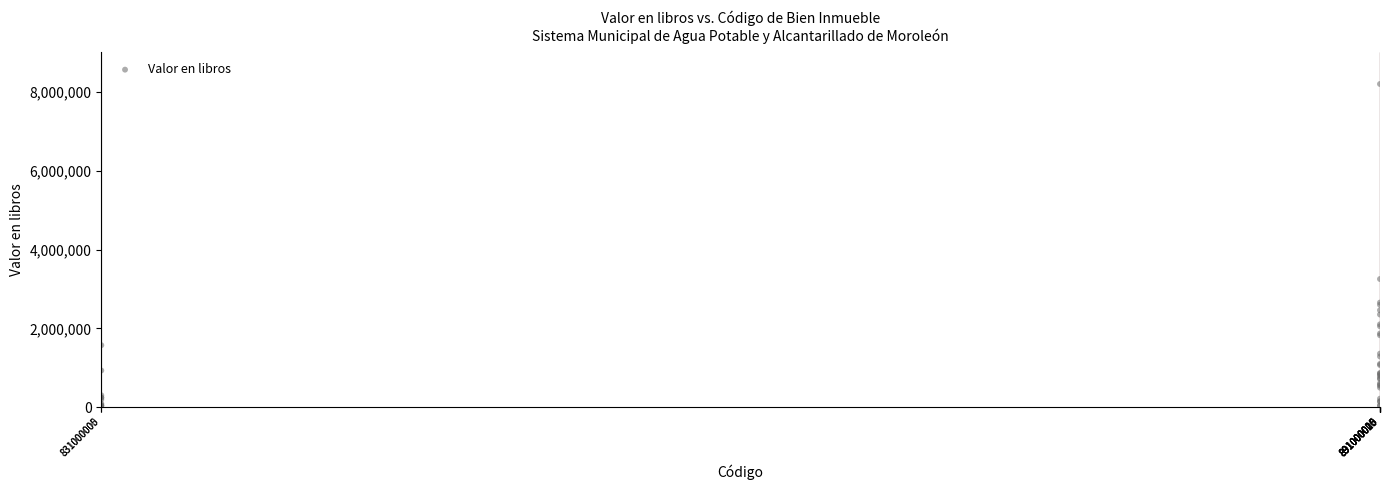

What Y value in the scatter plot is closest to 4115439?

3252346.9